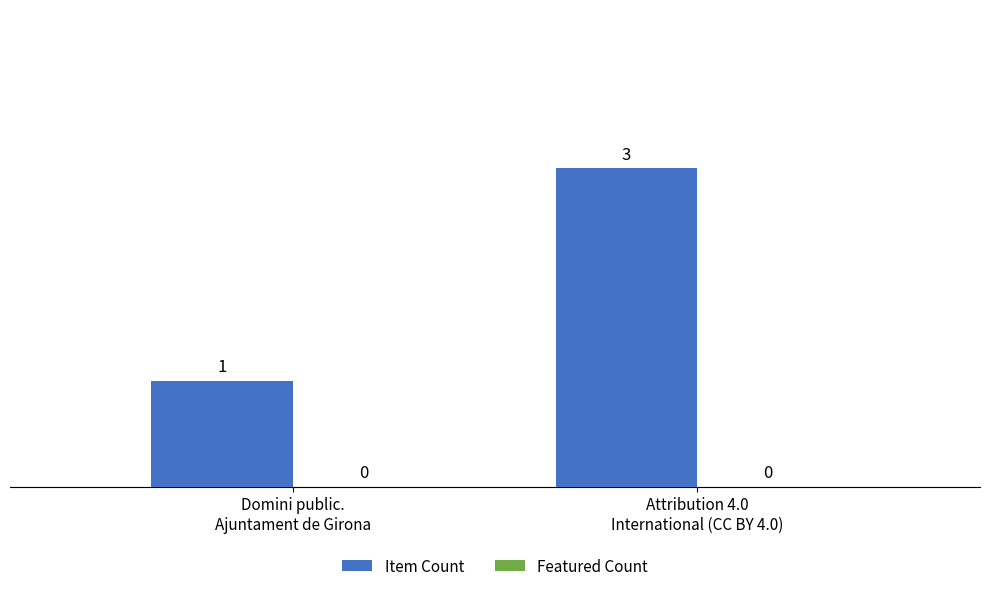

What is the sum of all values?

4